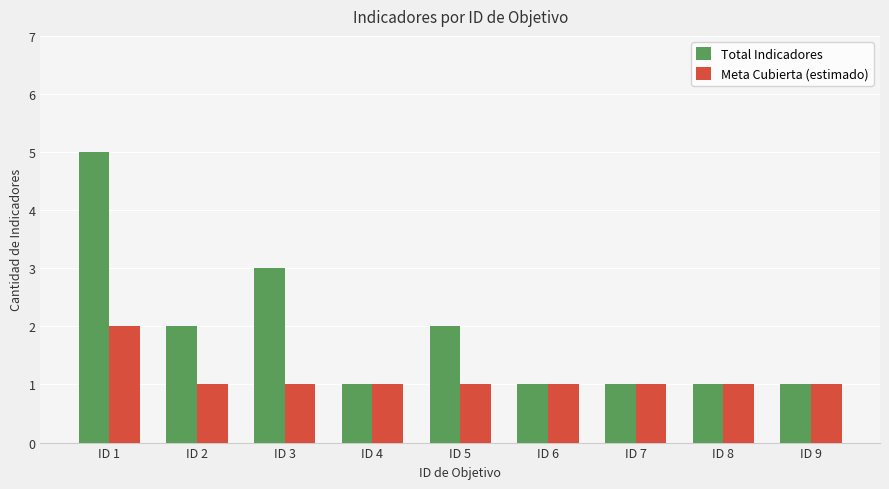

What are all the series names shown in the legend?

Total Indicadores, Meta Cubierta (estimado)